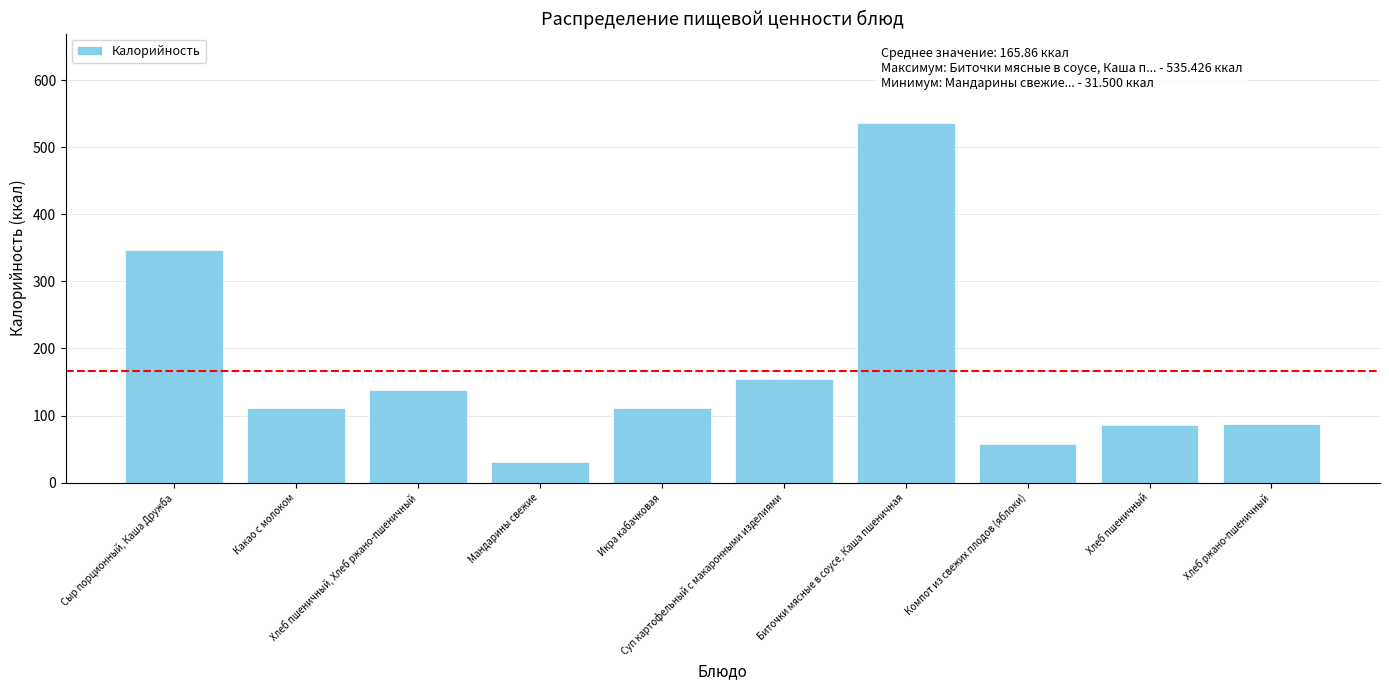

What is the difference between the maximum and second lowest values?

477.7